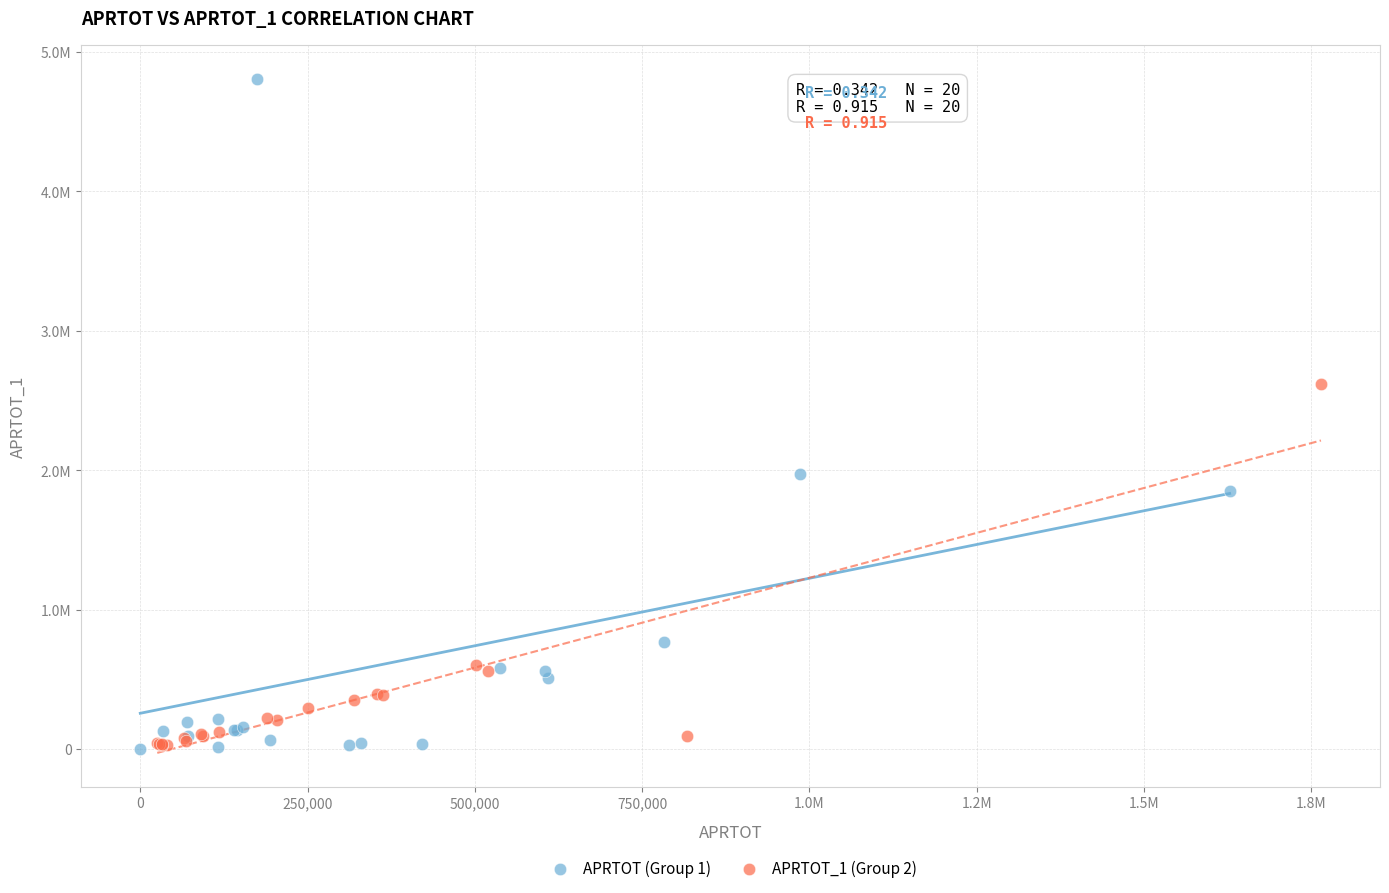

What are all the series names shown in the legend?

APRTOT (Group 1), APRTOT_1 (Group 2)